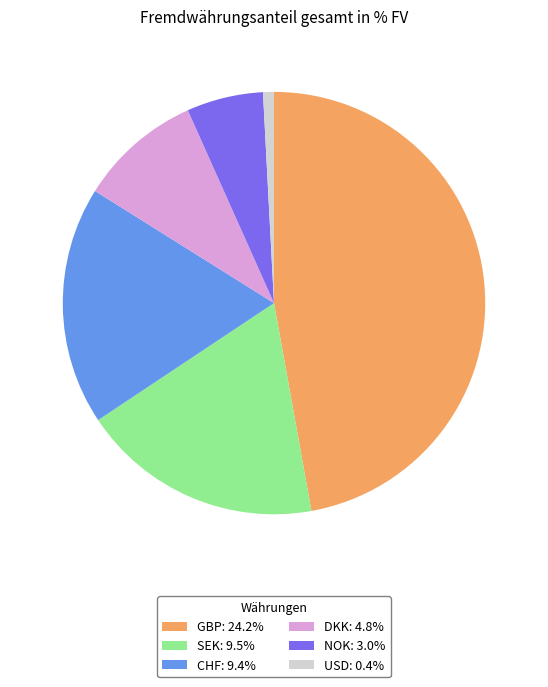

Combined, do NOK and USD account for over 50%?

No